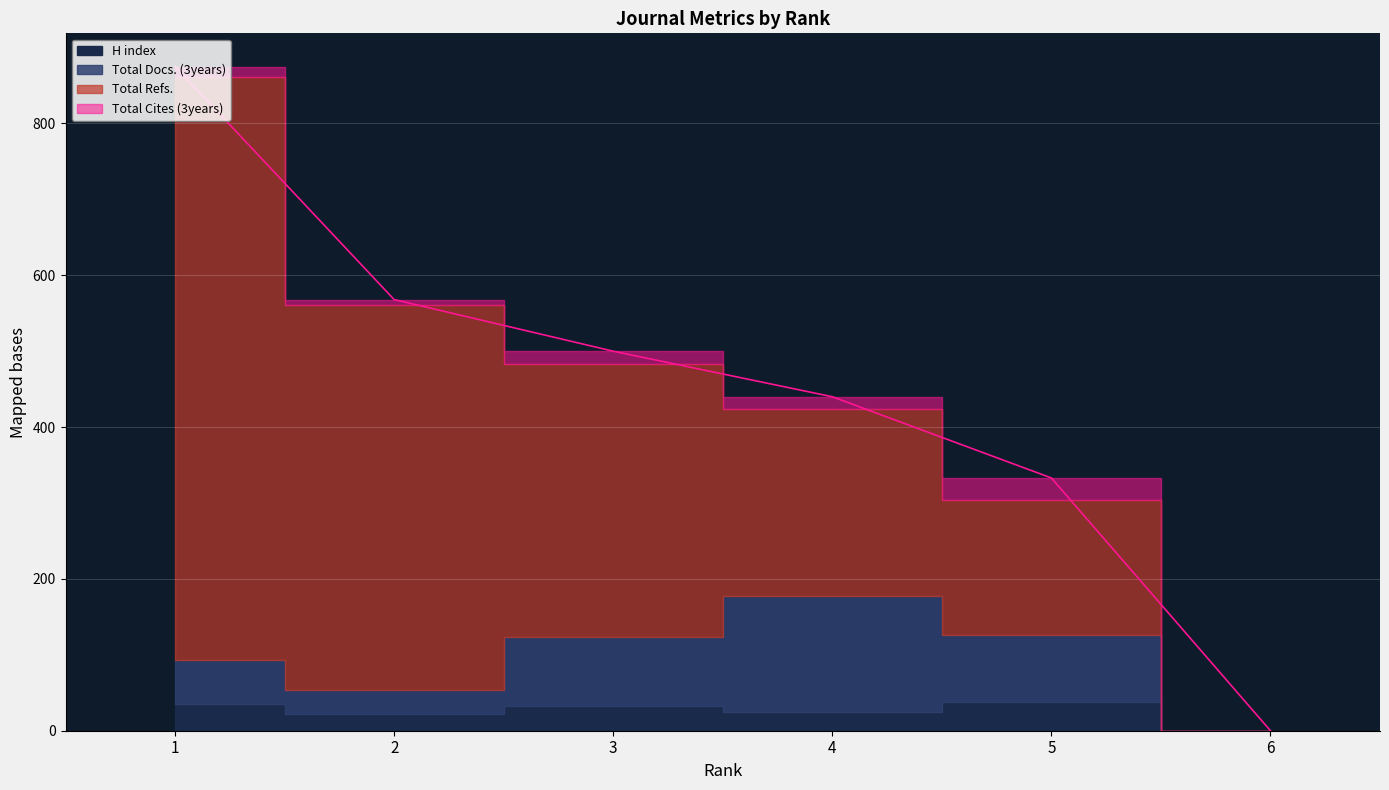

Where is the first local maximum for Total Docs. (3years)?

4